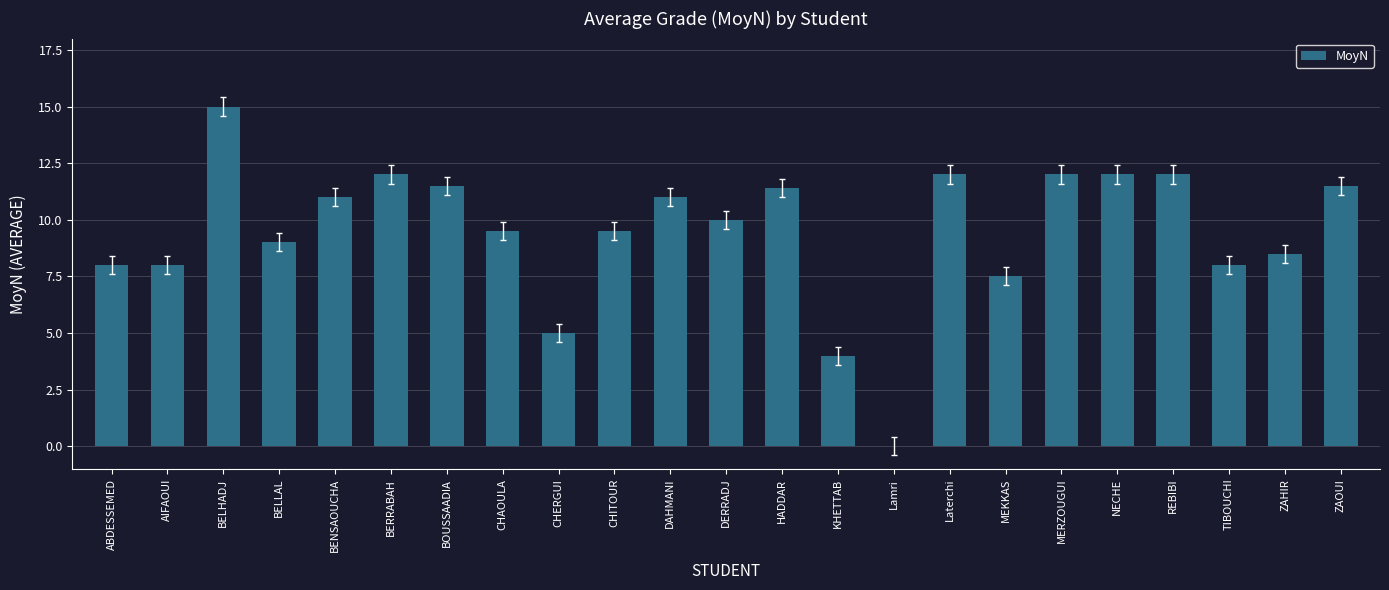

Reading right to left, list all the values displayed in this chart.

11.5	8.5	8.0	12.0	12.0	12.0	7.5	12.0	0.0	4.0	11.4	10.0	11.0	9.5	5.0	9.5	11.5	12.0	11.0	9.0	15.0	8.0	8.0